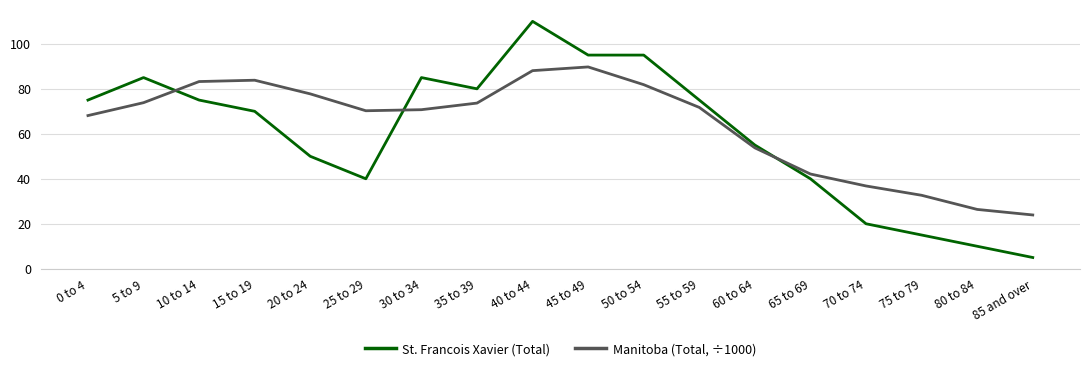

What is the smallest value displayed?

5.0